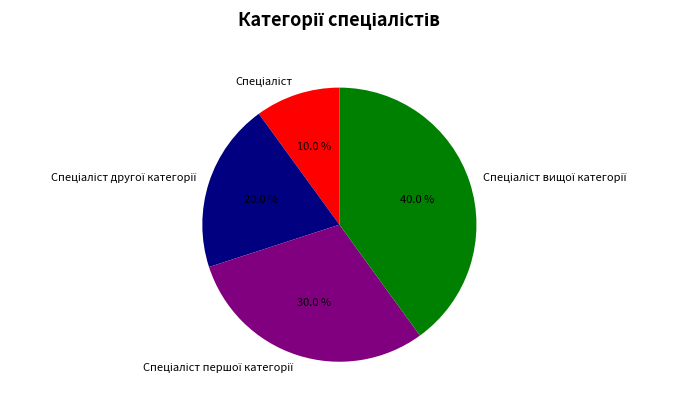

To the nearest percent, what is the average slice percentage?

25%